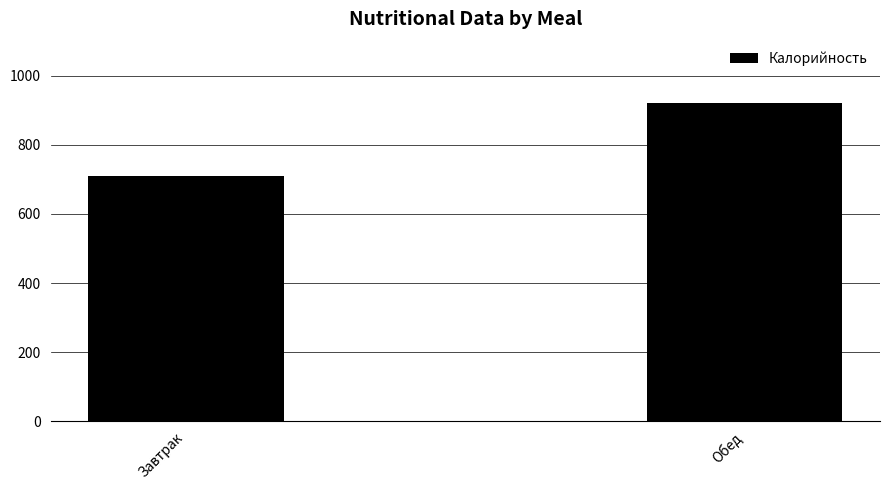

The chart shows a value of 624.4 at Обед. True or false?

False